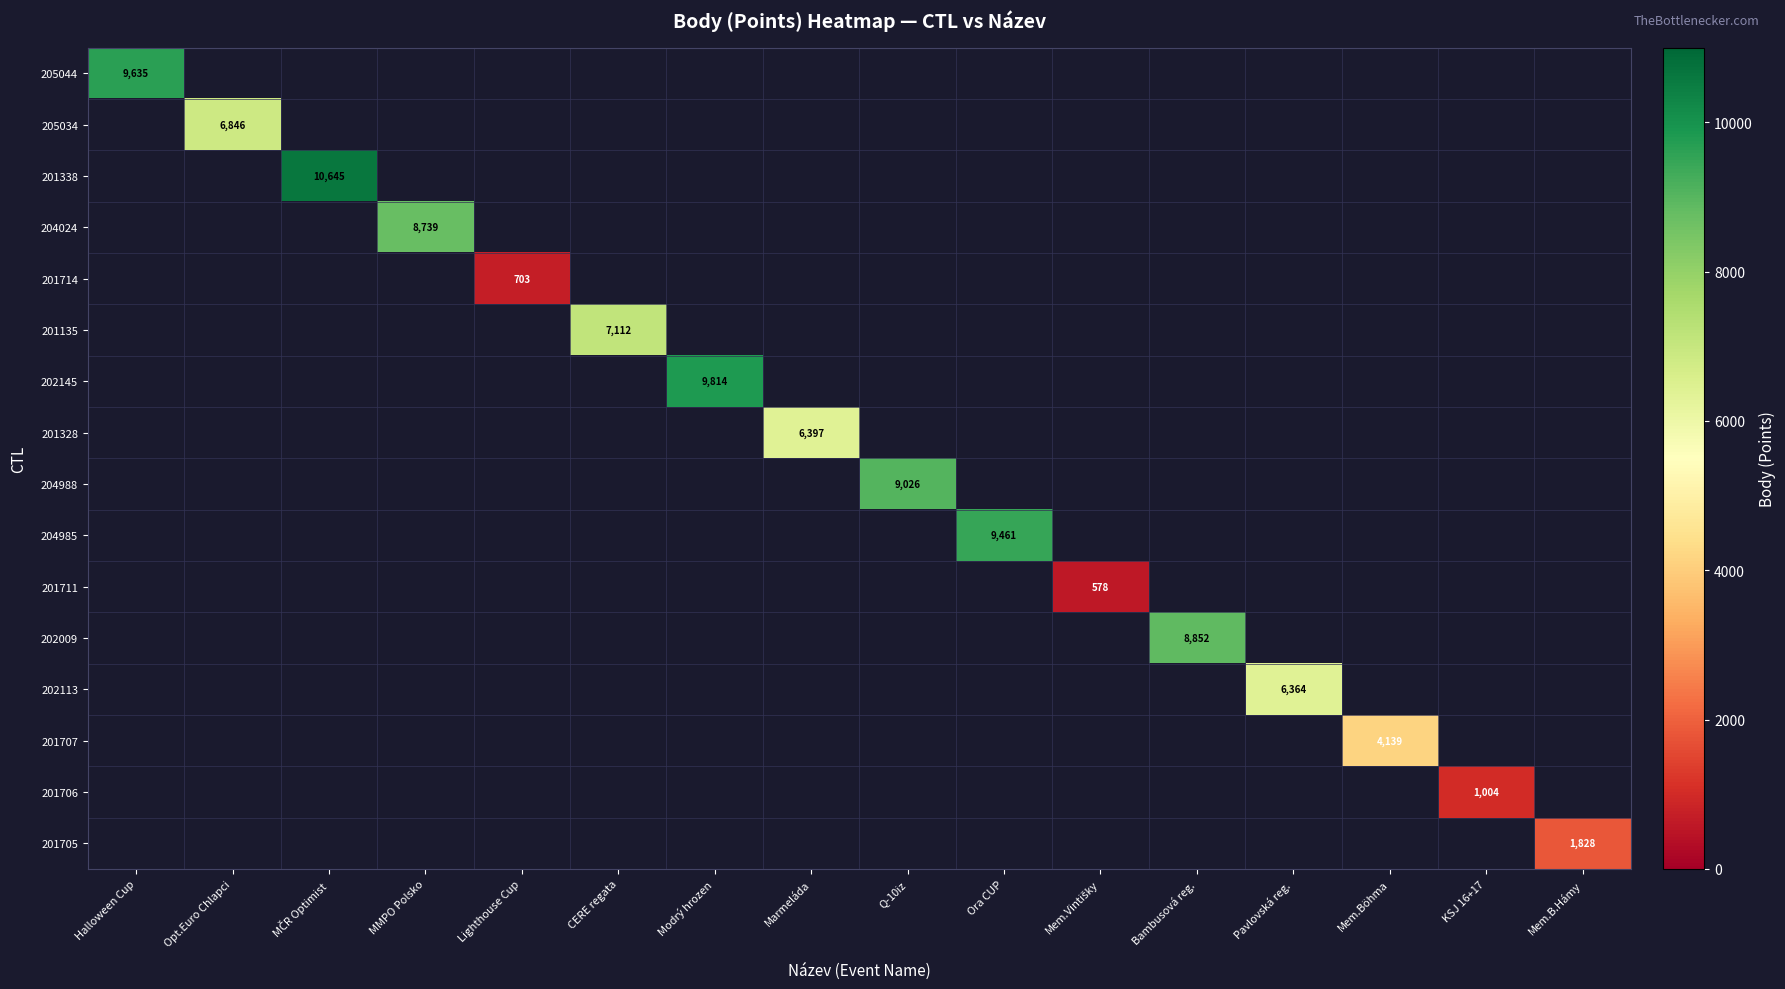

The 201328 series shows 3462 at Marmeláda. True or false?

False